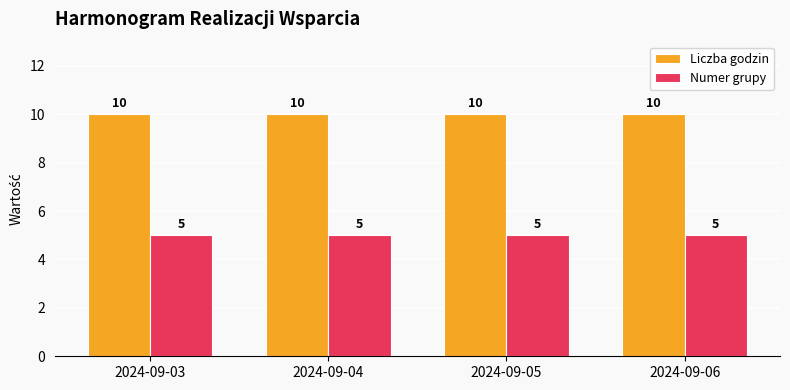

Rank the series at 2024-09-06 from lowest to highest value.

Numer grupy, Liczba godzin